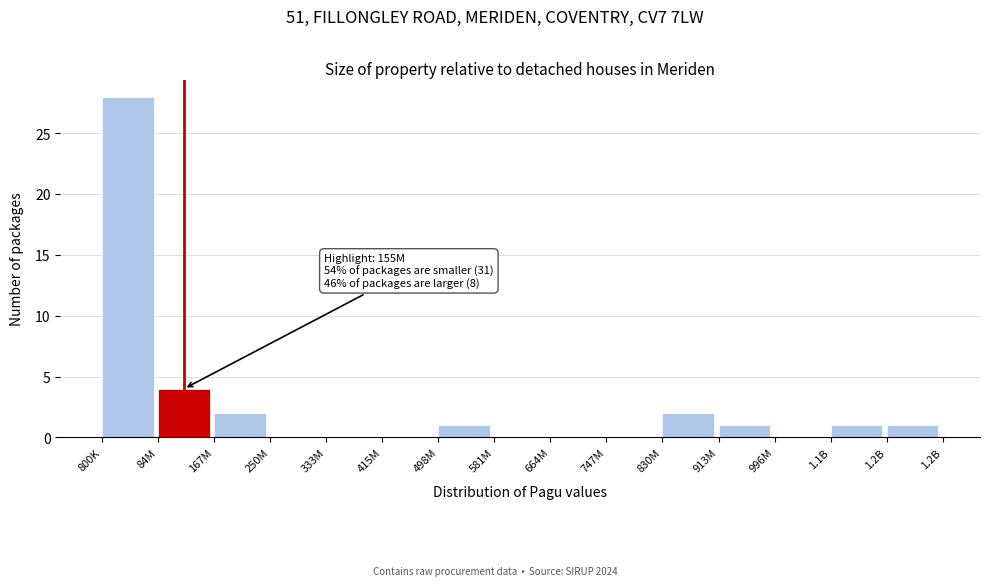

Reading left to right, list all the values displayed in this chart.

800K=28	84M=4	167M=2	250M=0	333M=0	415M=0	498M=1	581M=0	664M=0	747M=0	830M=2	913M=1	996M=0	1.1B=1	1.2B=1